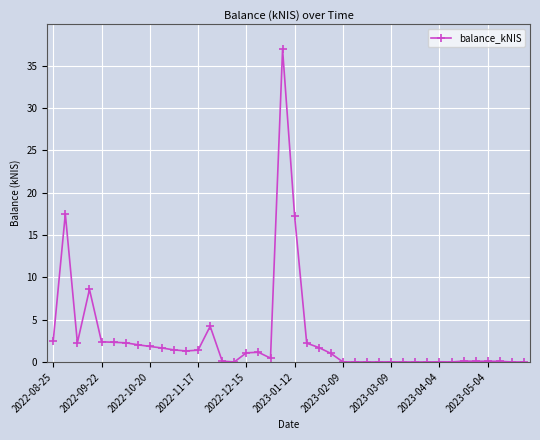

What is the greatest value displayed?

36.9